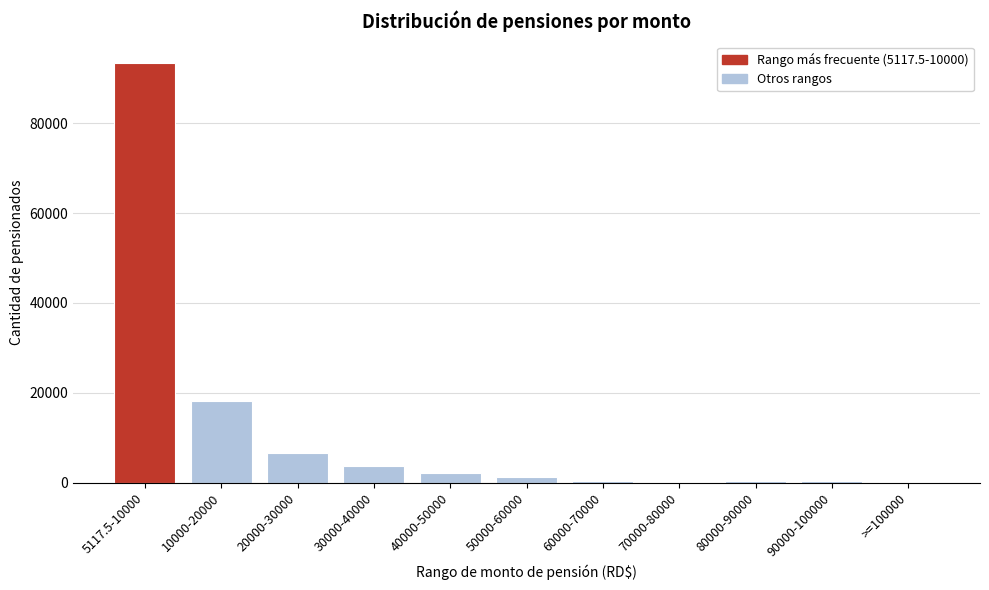

The chart shows a value of 50 at >=100000. True or false?

True